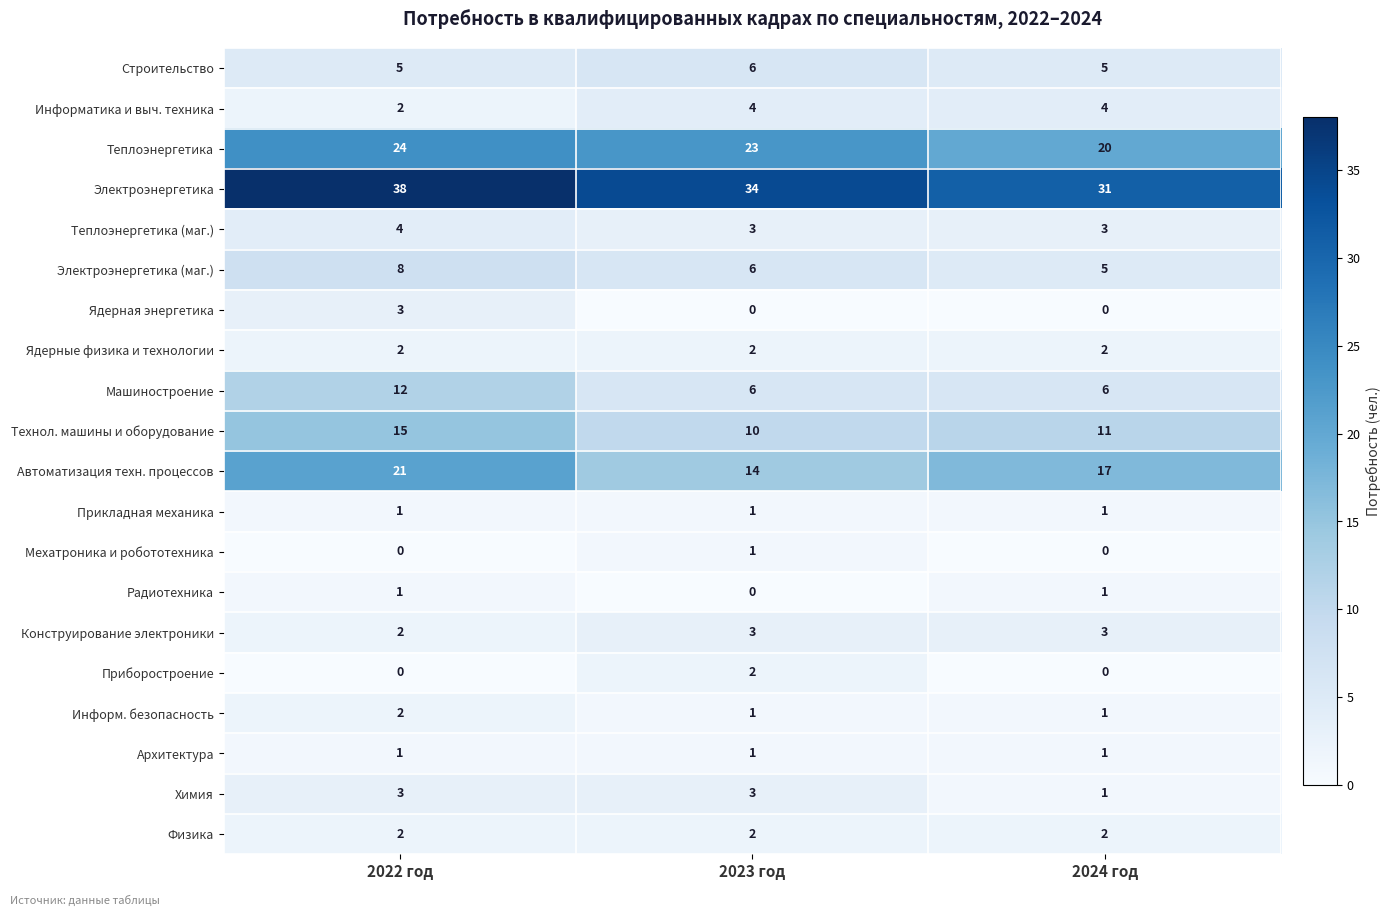

At which category is the sum across all series the highest?

2022 год